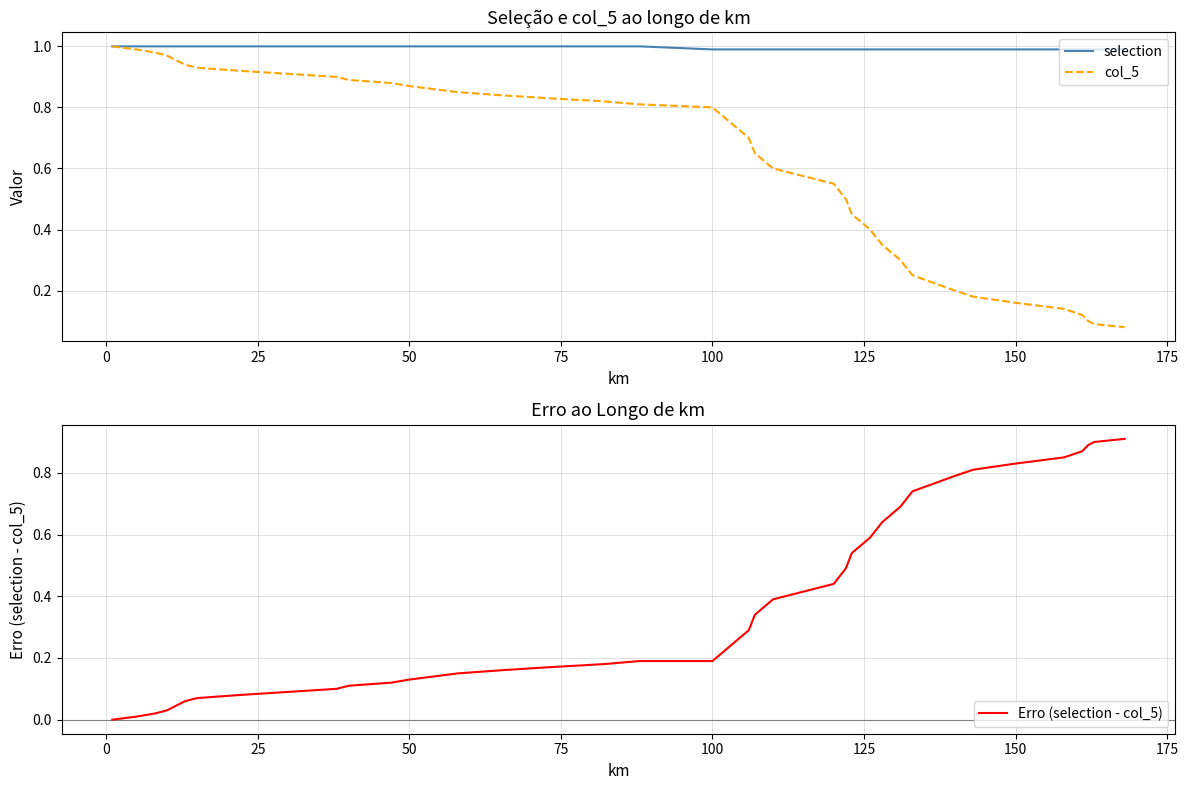

Which series has the widest spread of values?

col_5